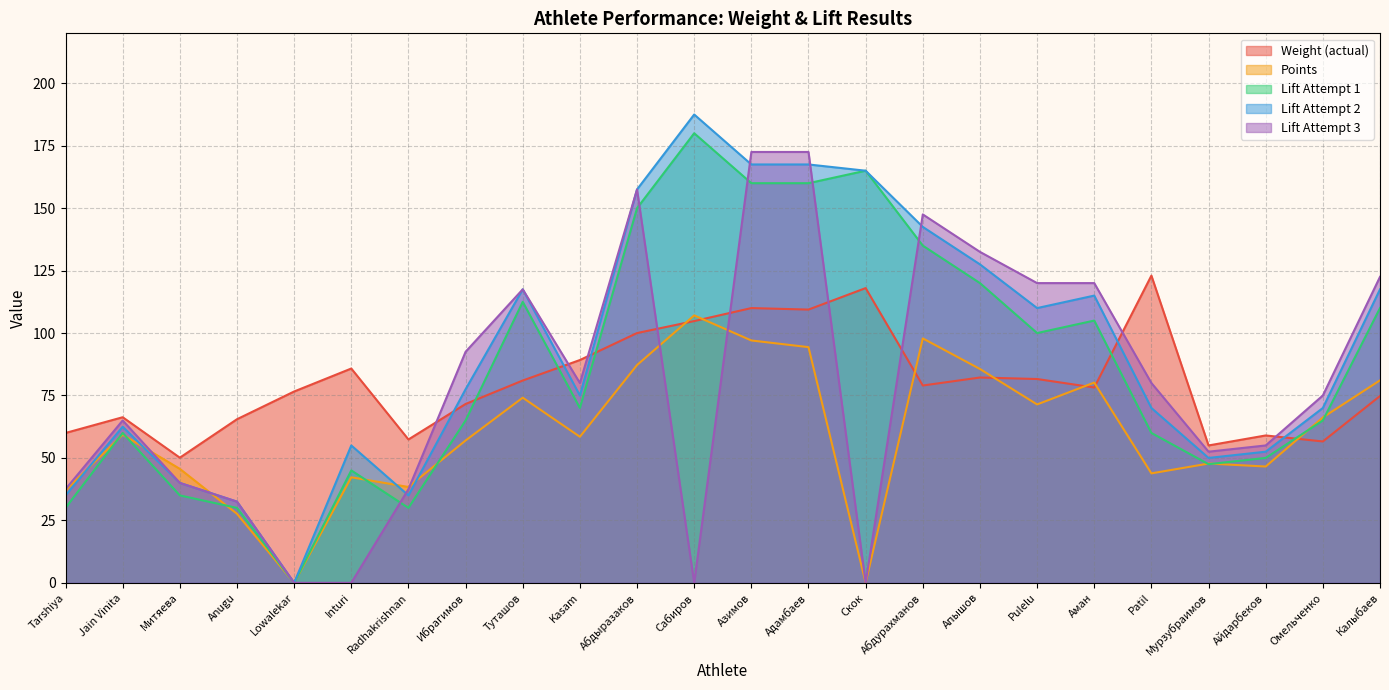

True or false: lift_attempt1 has a value of 96.6 at Jain Vinita.

False